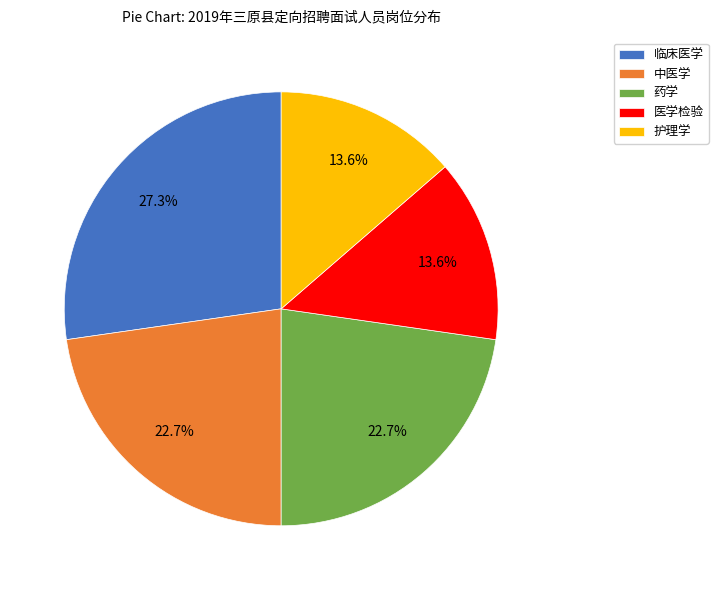

Does any single category account for the majority?

No